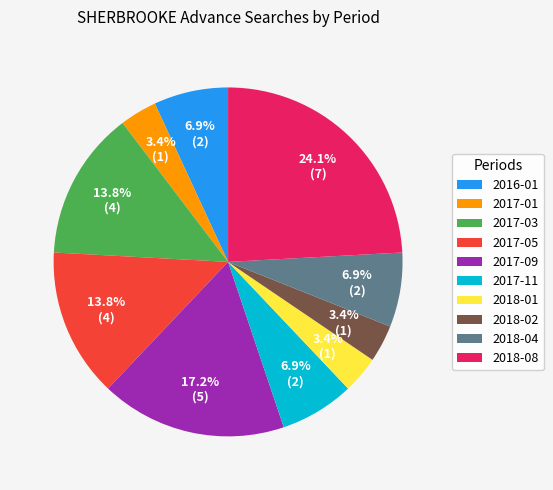

Does 2018-02 account for over 50% of the chart?

No